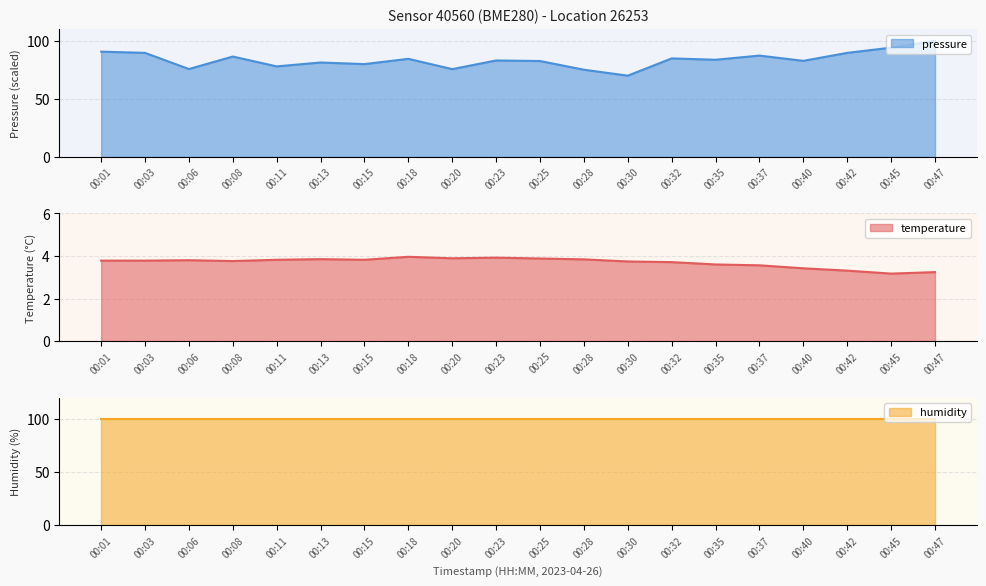

Rank the series at 00:40 from highest to lowest value.

pressure_norm, temperature